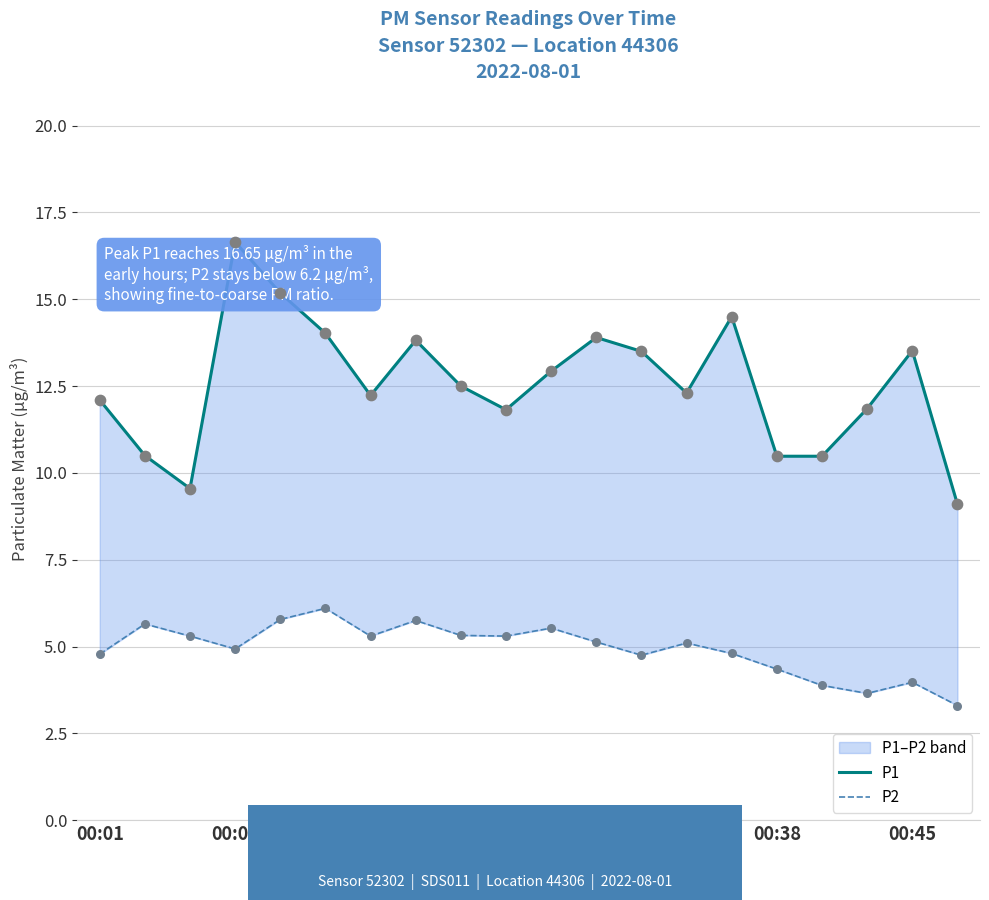

At how many categories does at least one series exceed 16?

1